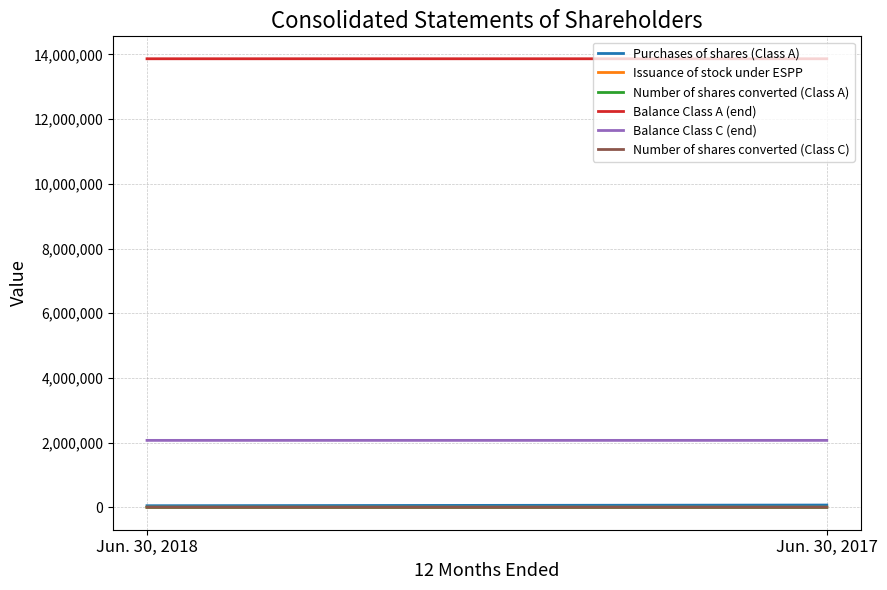

At which category is the sum across all series the highest?

Jun. 30, 2017